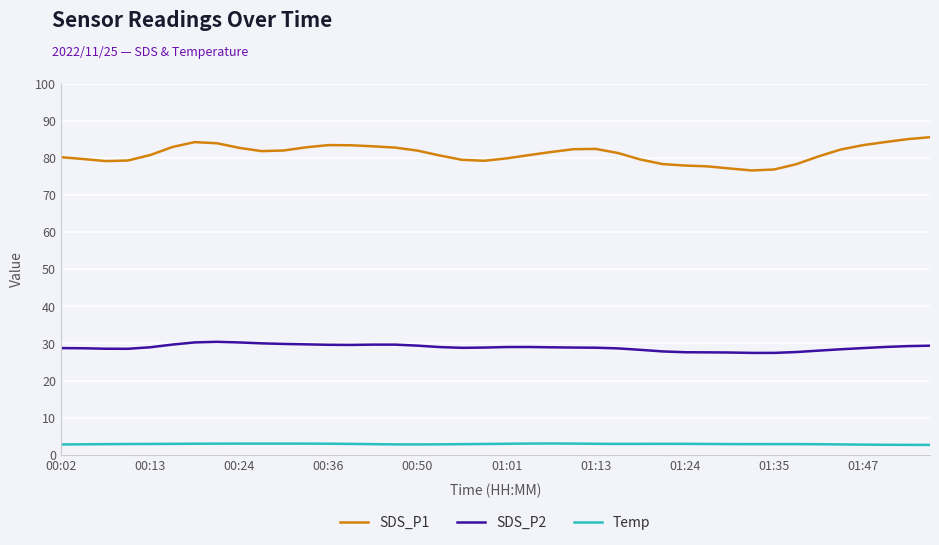

Which series has the largest range (max minus min)?

SDS_P1